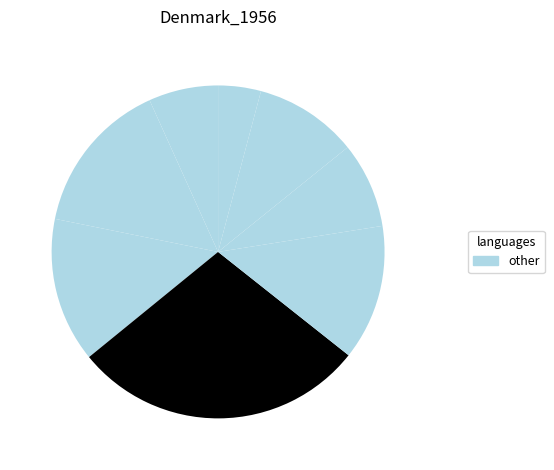

Count the number of slices in the pie.

8